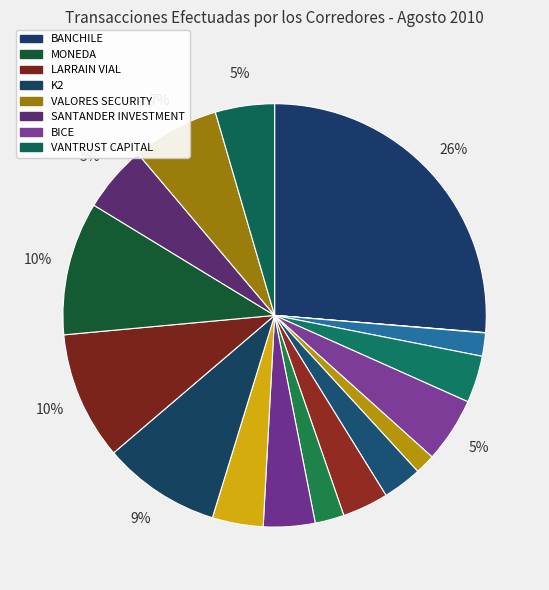

What is the largest slice in the pie chart?

BANCHILE